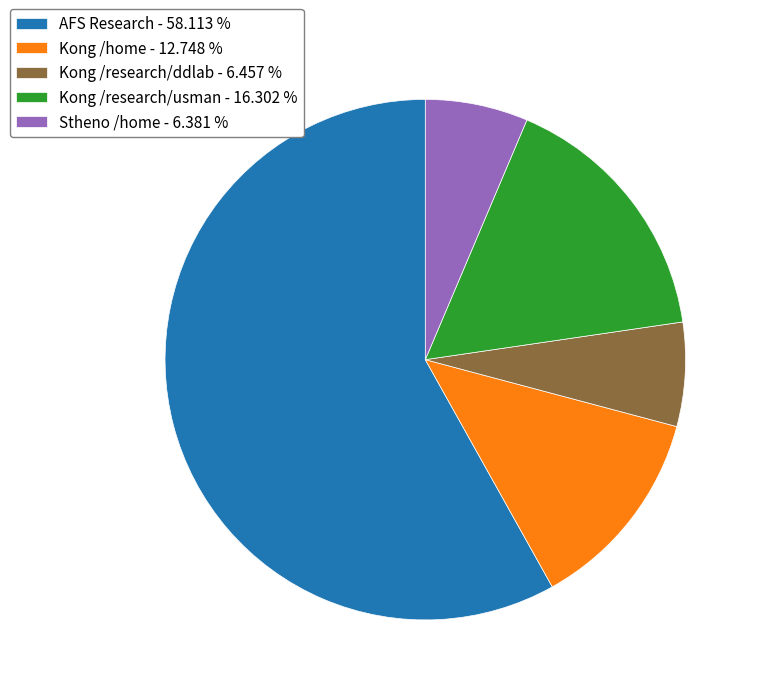

What is the ratio of the value at Kong /research/ddlab - 6.457 % to the value at Kong /home - 12.748 %?

0.5